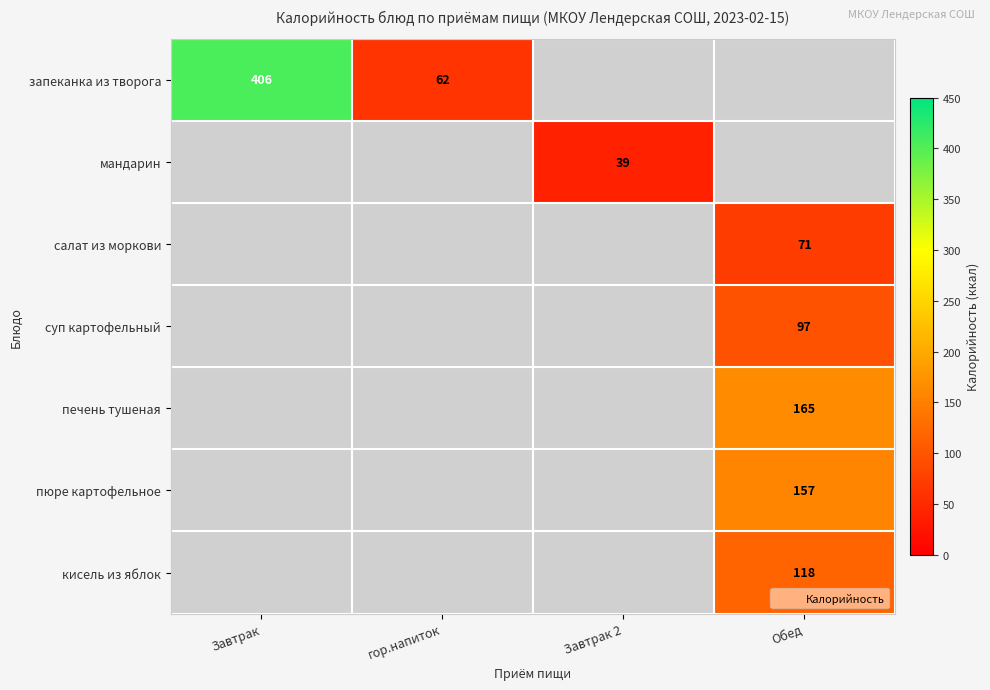

Which has a higher value, Завтрак or Обед?

Обед